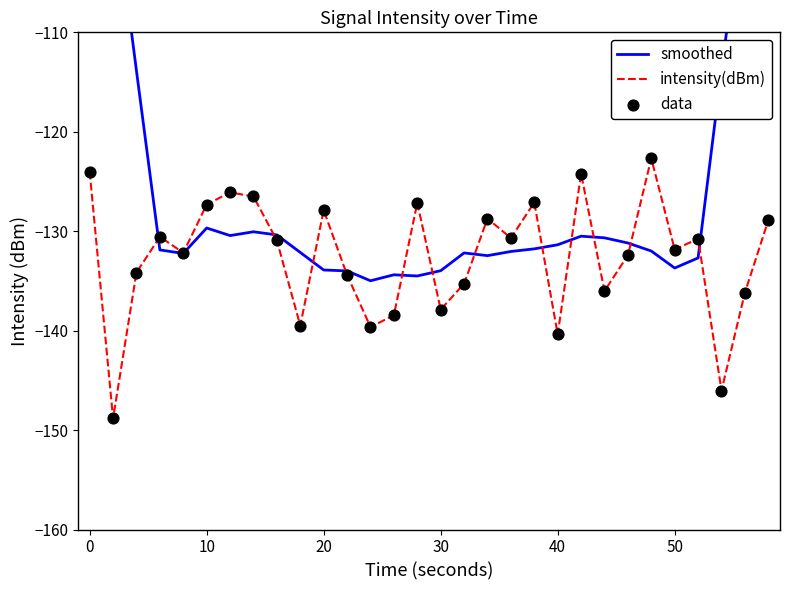

Which series contains the highest Y value?

smoothed